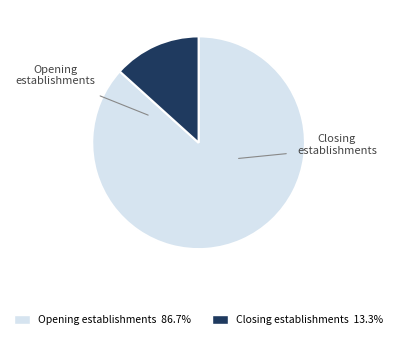

Rank the categories by value from lowest to highest.

Closing establishments, Opening establishments